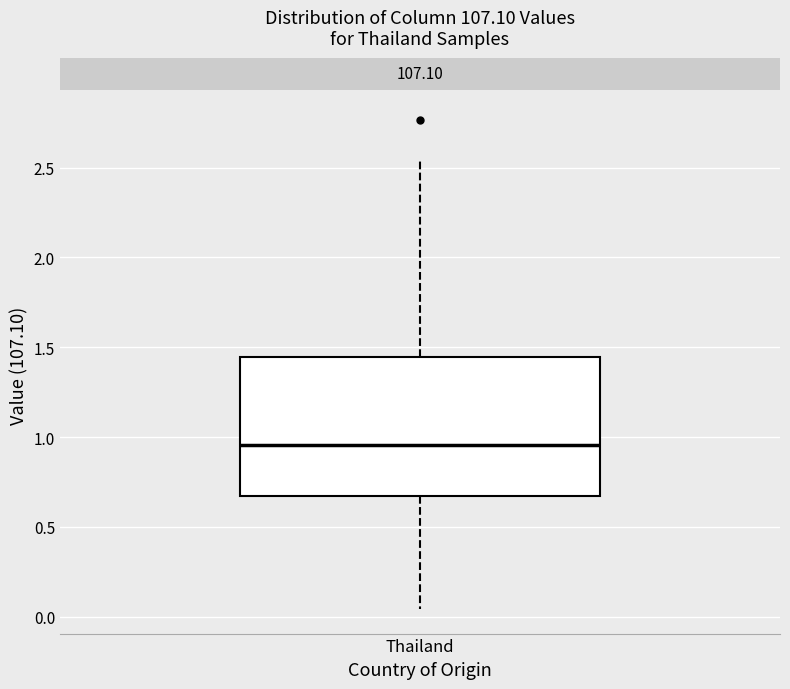

Where is the upper edge of the box for Thailand on the y-axis? The values are not printed on the chart, so give them approximately, as read against the axis.

1.45